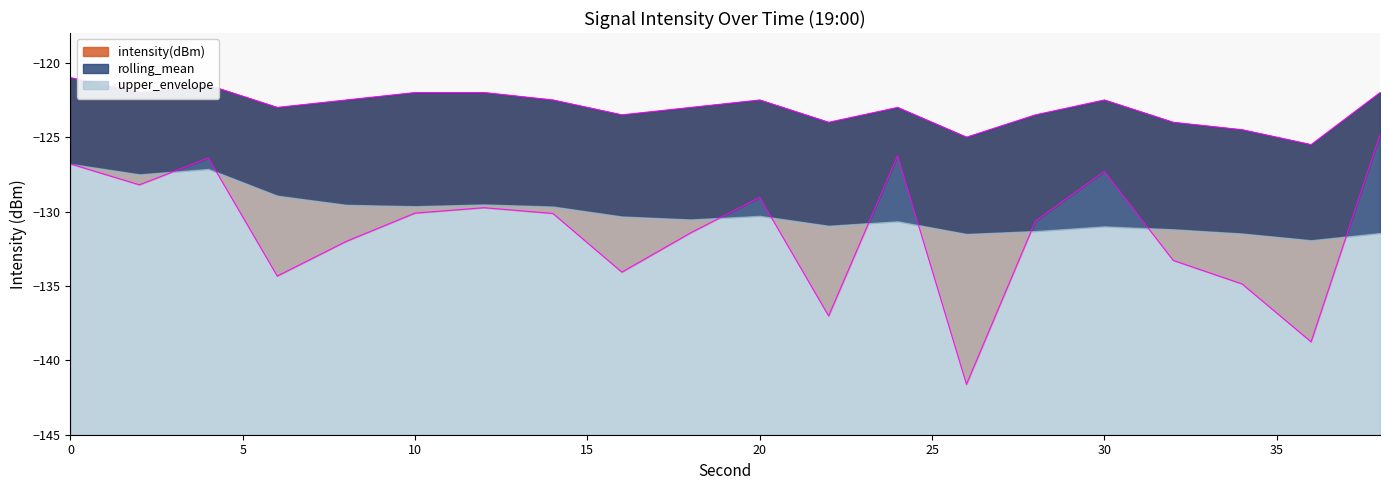

Which series has the largest total across all categories?

upper_envelope